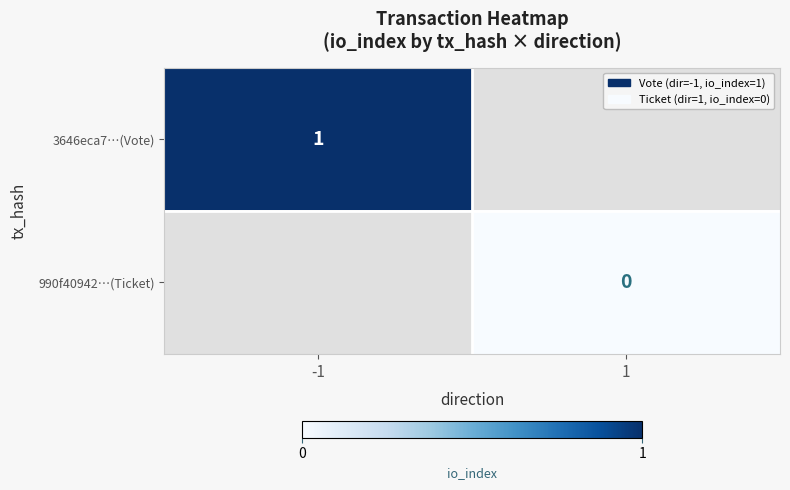

The value of 3646eca7…(Vote) at -1 is 1.6. True or false?

False